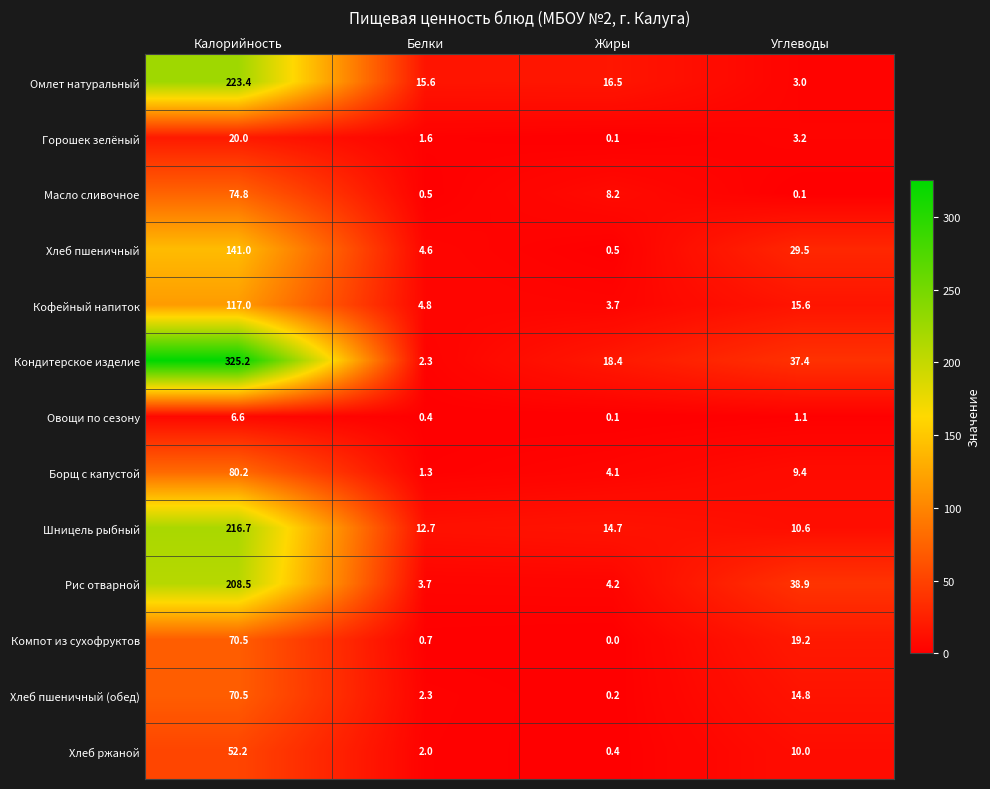

Which series has the widest spread of values?

Кондитерское изделие